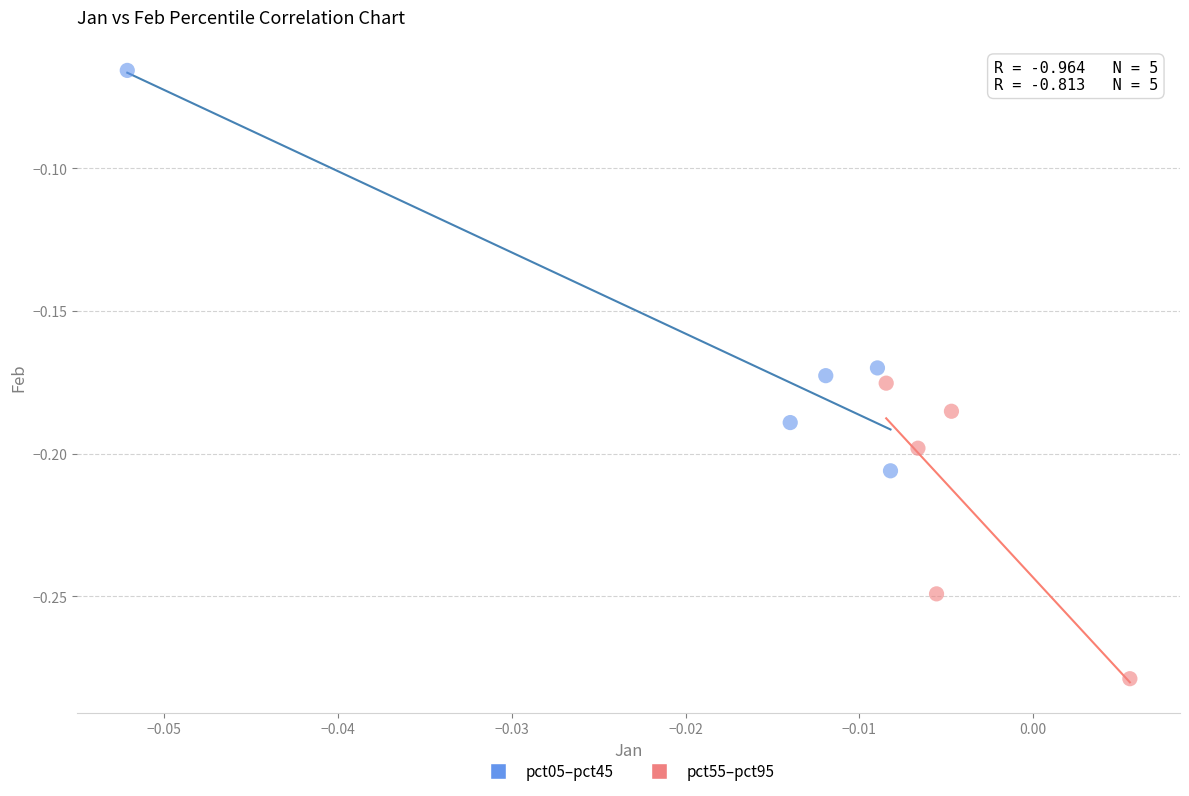

Which series contains the highest Y value?

pct05–pct45